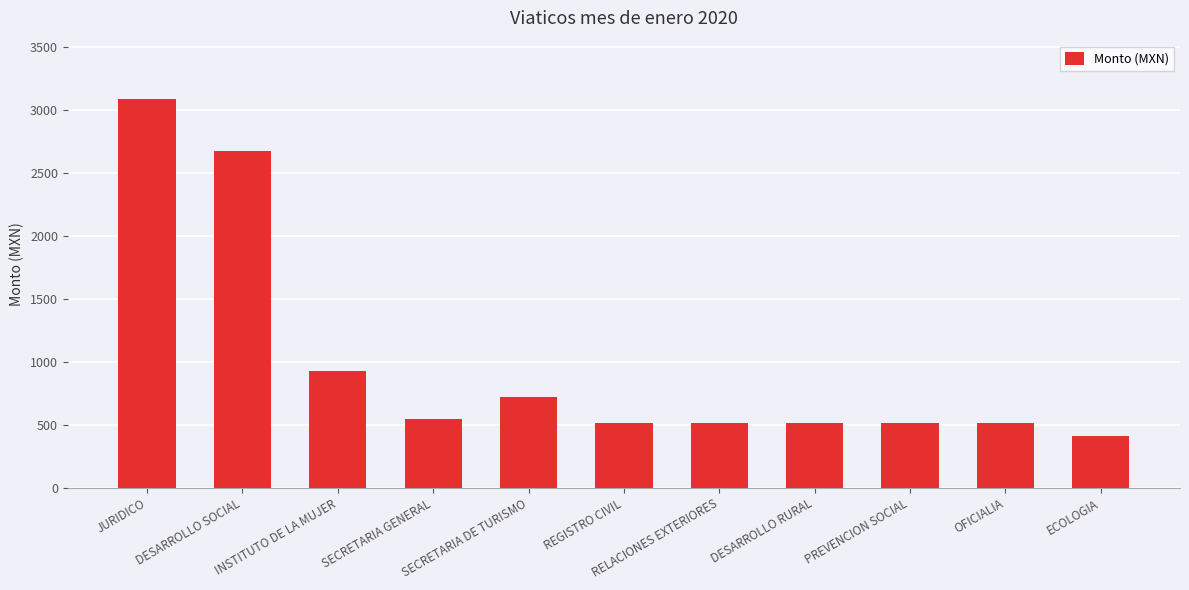

Where is the data nearest to the value 1750?

INSTITUTO DE LA MUJER